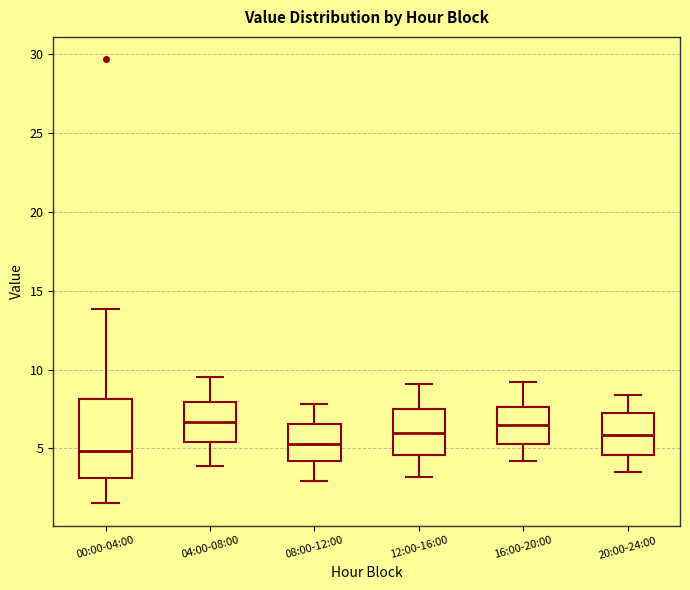

Reading left to right, read every box against the y-axis: the position of its median line, the range the box covers, and the ends of its whiskers. The values are not printed on the chart, so give them approximately, as read against the axis.

00:00-04:00: median 5.0, box 3.0 to 8.0, whiskers 1.5 to 14.0
04:00-08:00: median 6.5, box 5.5 to 8.0, whiskers 4.0 to 9.5
08:00-12:00: median 5.5, box 4.0 to 6.5, whiskers 3.0 to 8.0
12:00-16:00: median 6.0, box 4.5 to 7.5, whiskers 3.0 to 9.0
16:00-20:00: median 6.5, box 5.5 to 7.5, whiskers 4.0 to 9.0
20:00-24:00: median 6.0, box 4.5 to 7.0, whiskers 3.5 to 8.5